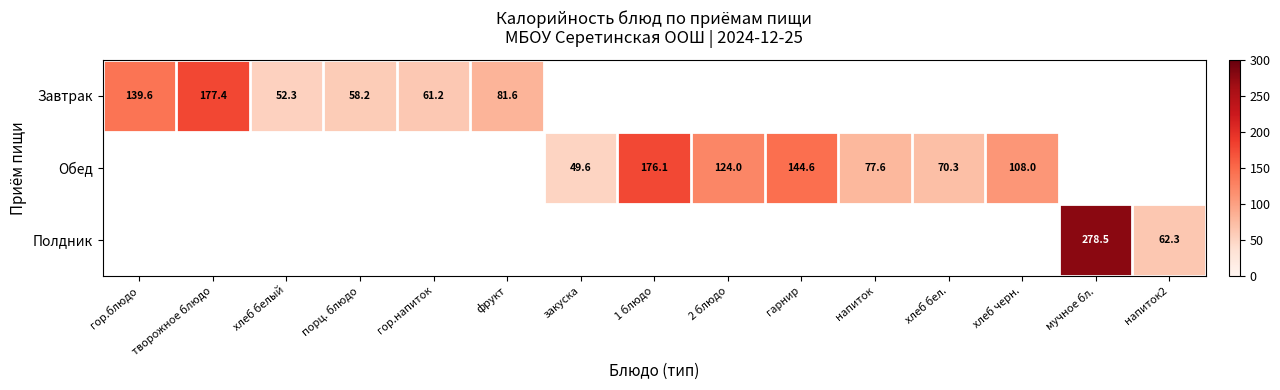

True or false: Обед has a value of 227.8 at гарнир.

False